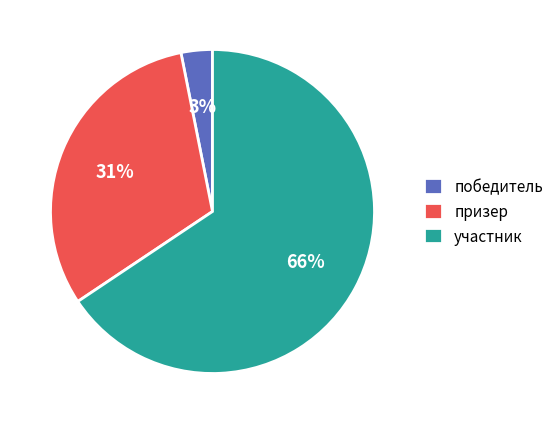

Is it true that победитель is 15% of the pie?

False